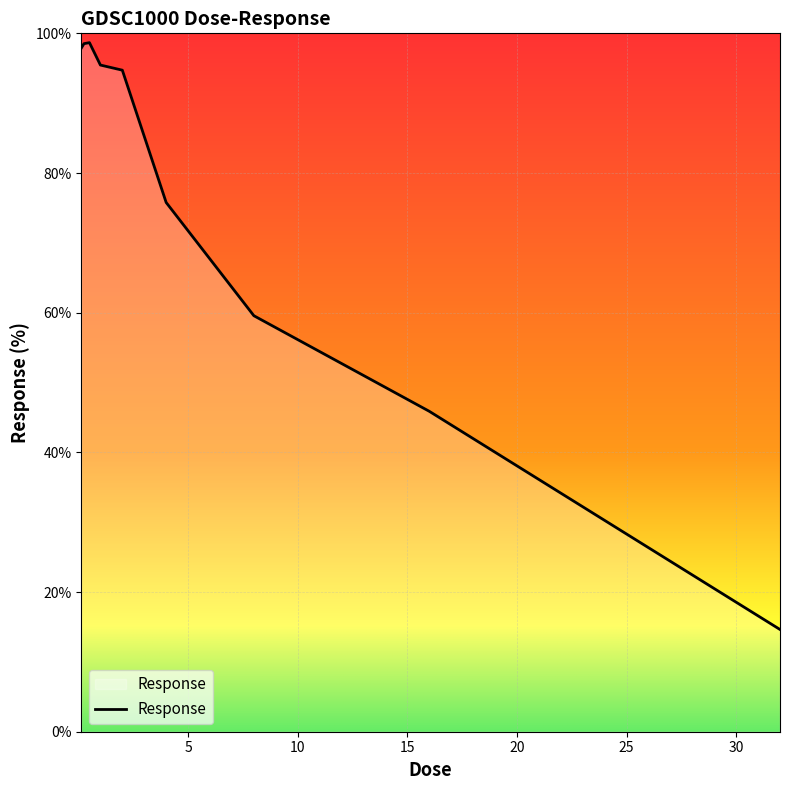

What is the maximum value shown in the chart?

98.7